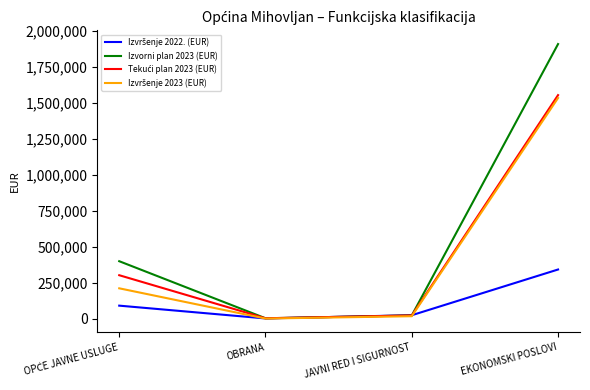

What is the maximum value shown in the chart?

1910534.6